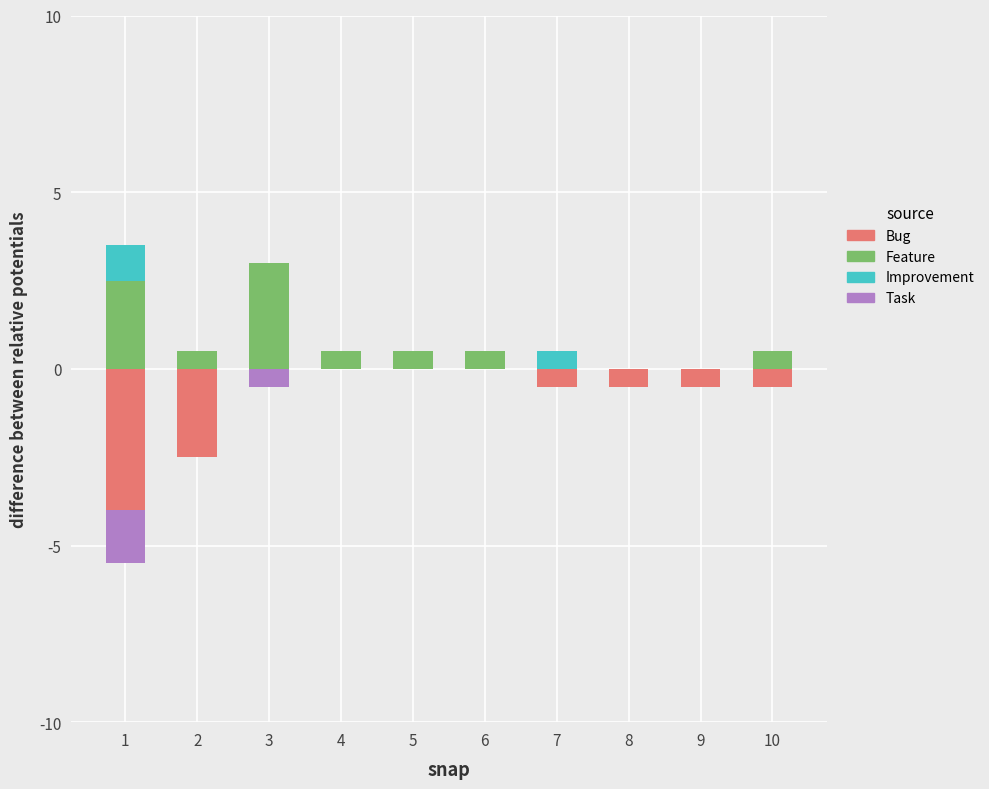

What is the value of the Bug bar at the 9th from the left?

-0.5